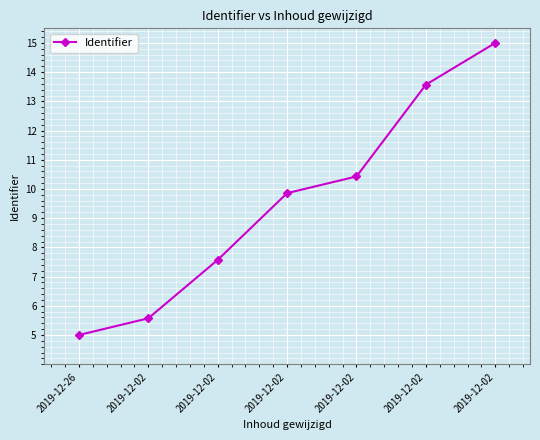

Is it true that the value at 2019-12-02 is 4.1?

False